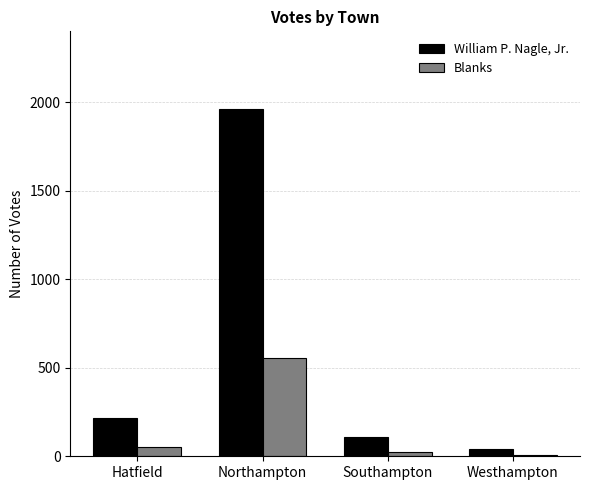

Which category has the highest value in the William P. Nagle, Jr. series?

Northampton